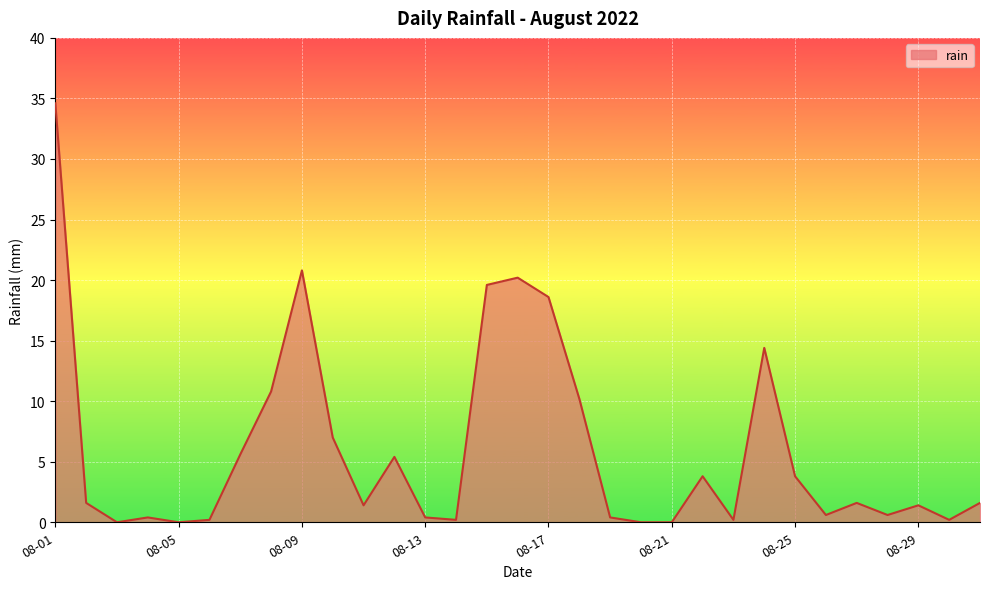

What is the greatest value displayed?

34.6